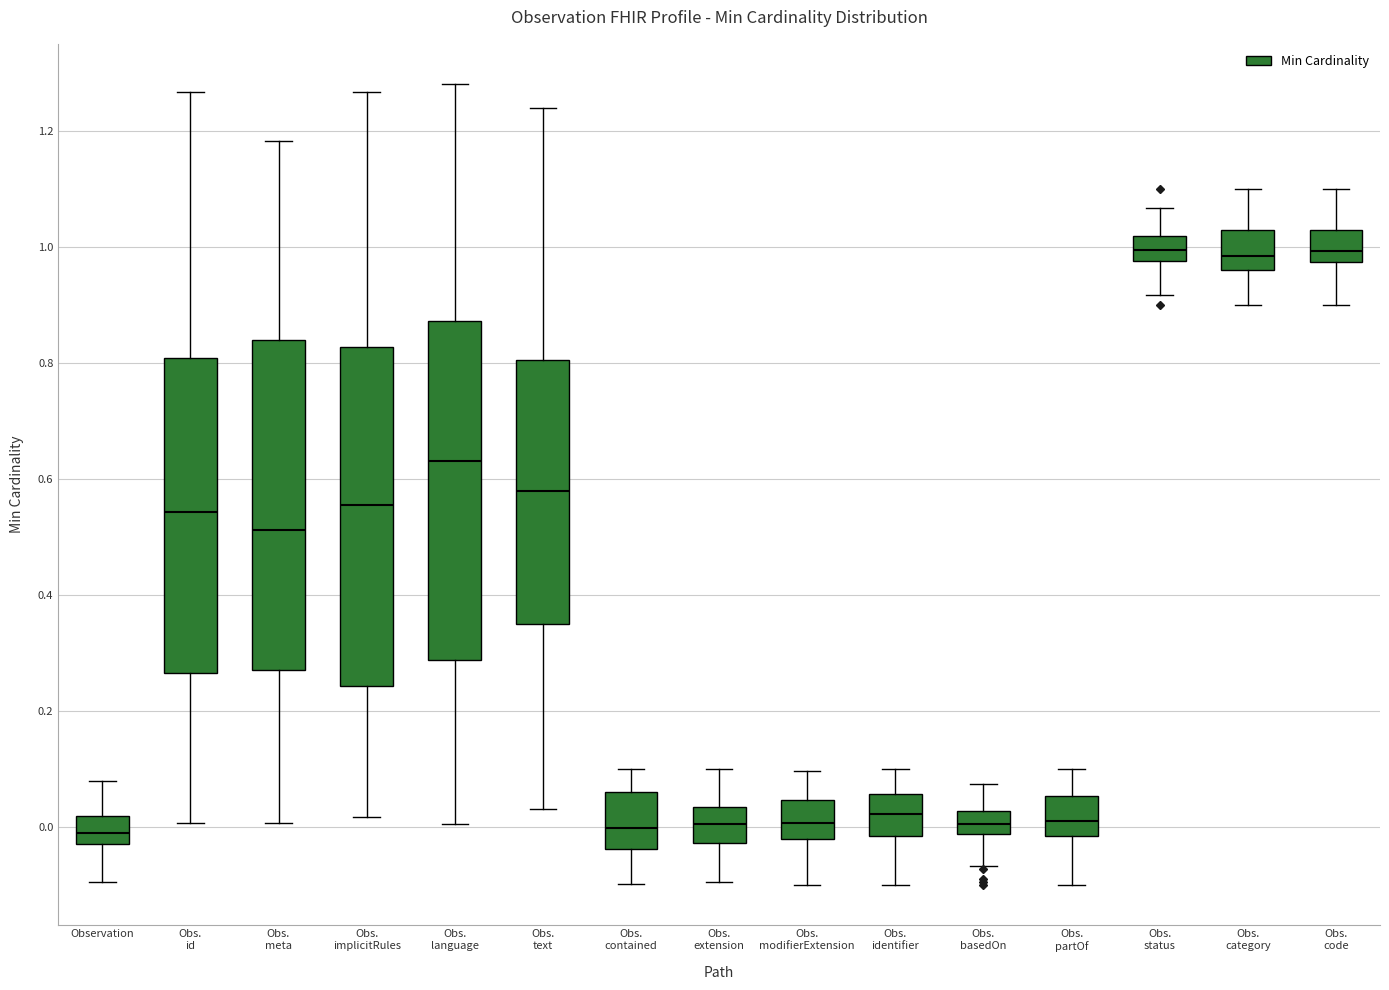

Where does the lower whisker of the box for Obs. language end on the y-axis? The values are not printed on the chart, so give them approximately, as read against the axis.

0.00